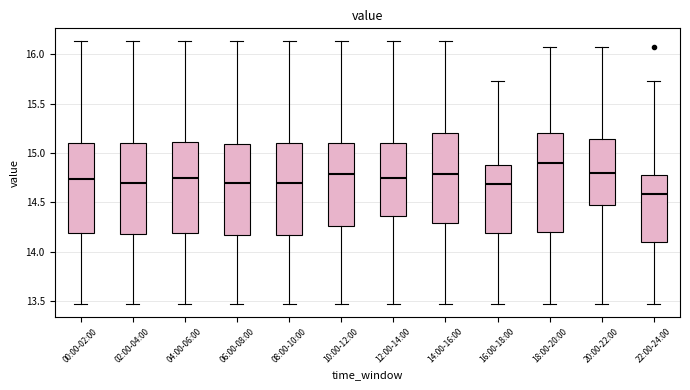

Which box is the tallest, from its lower edge to its upper edge?

18:00-20:00